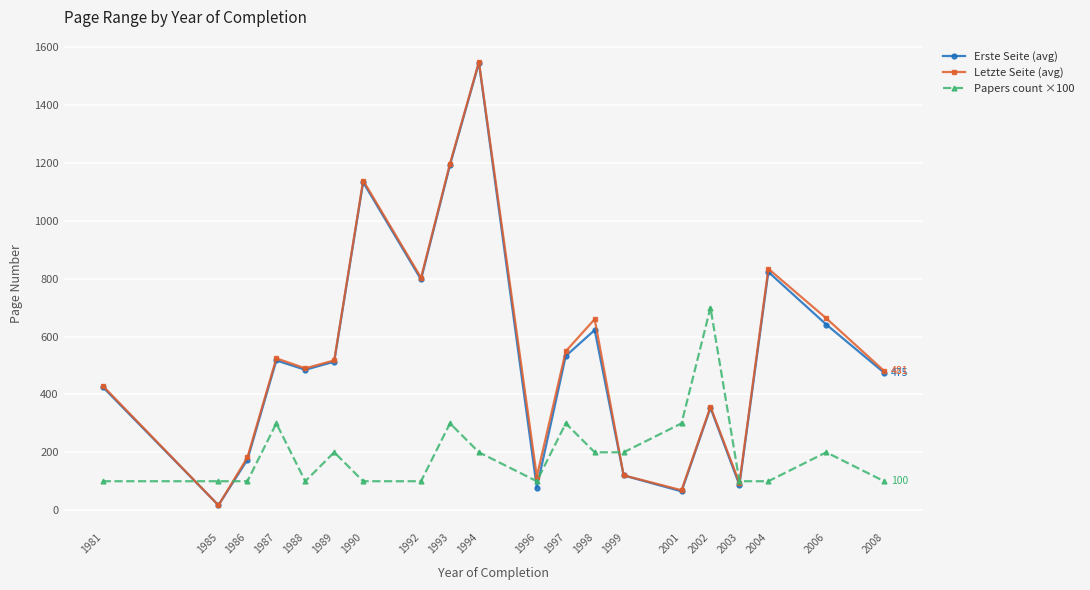

Is it true that Letzte Seite (avg) equals 788.6 at 1994?

False